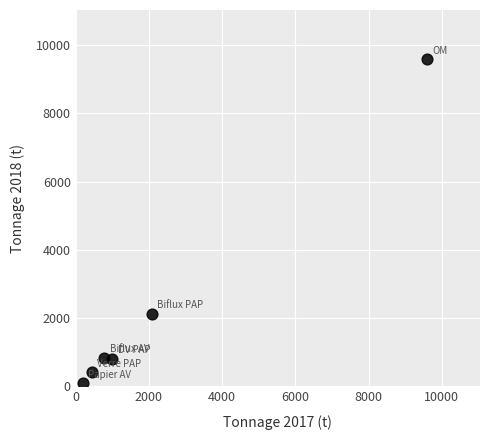

What Y value in the scatter plot is closest to 4840?

2126.3